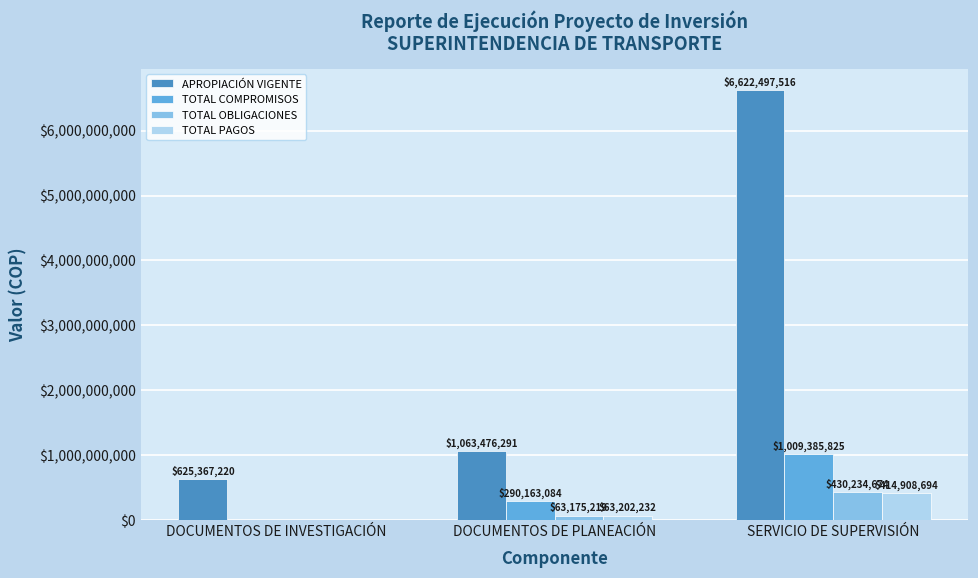

How many groups of bars are there?

3